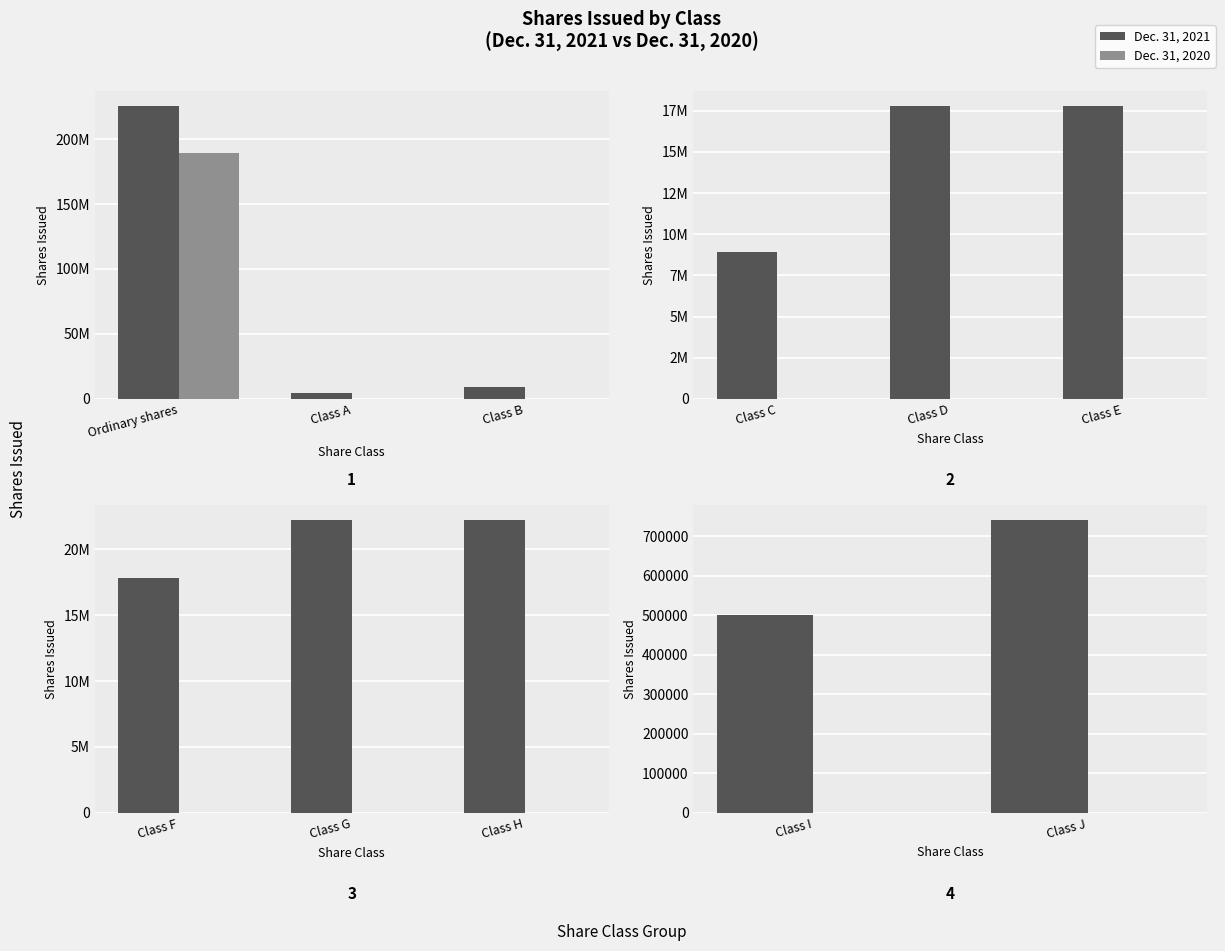

How many data points does each series have?

2